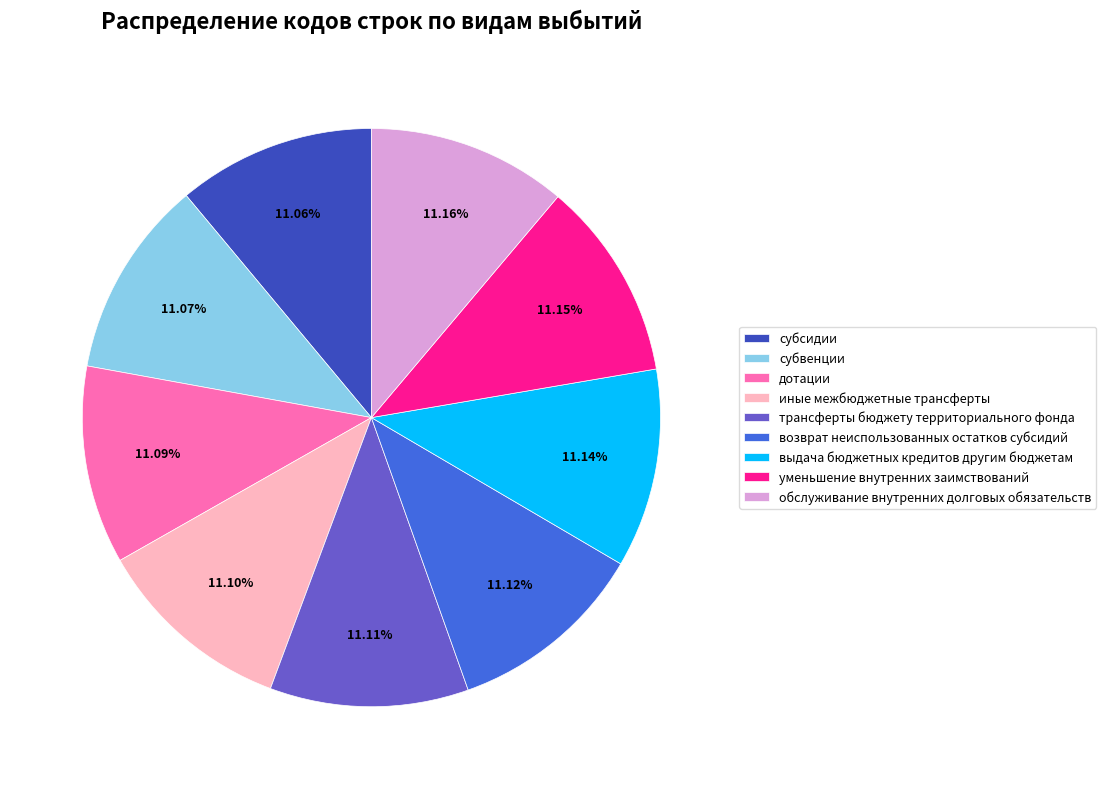

Approximately how many times larger is the value at иные межбюджетные трансферты compared to обслуживание внутренних долговых обязательств?

1.0